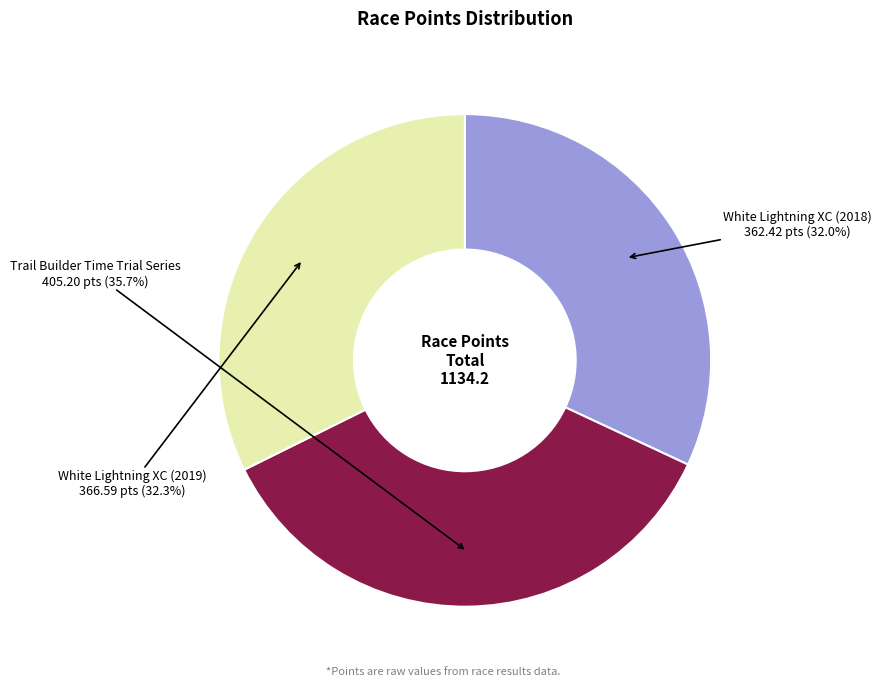

Is there a majority slice in this chart?

No